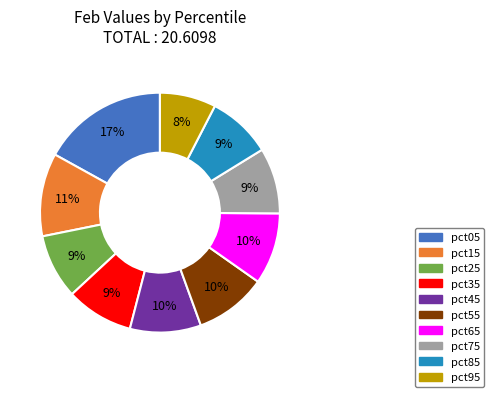

Does pct95 account for over 50% of the chart?

No